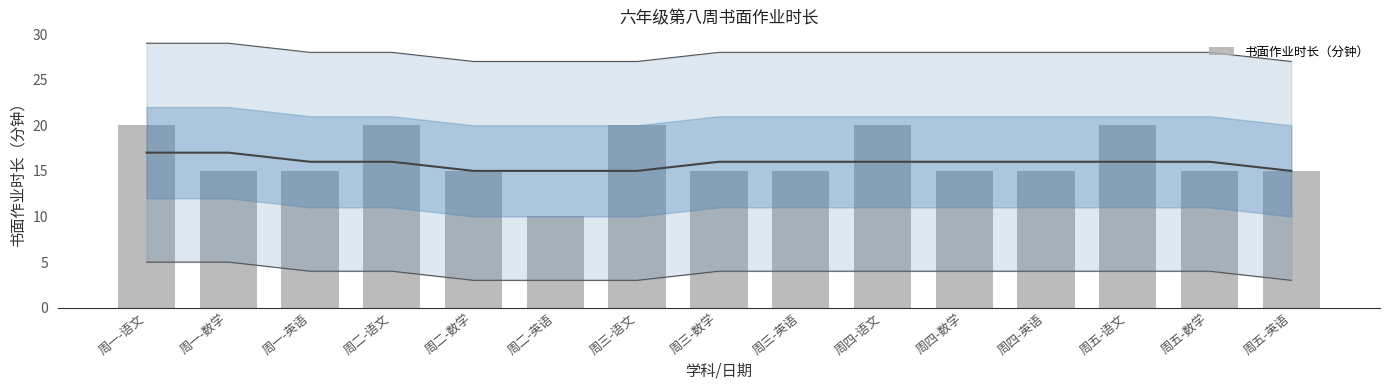

The value at 周一-数学 is 3. True or false?

False